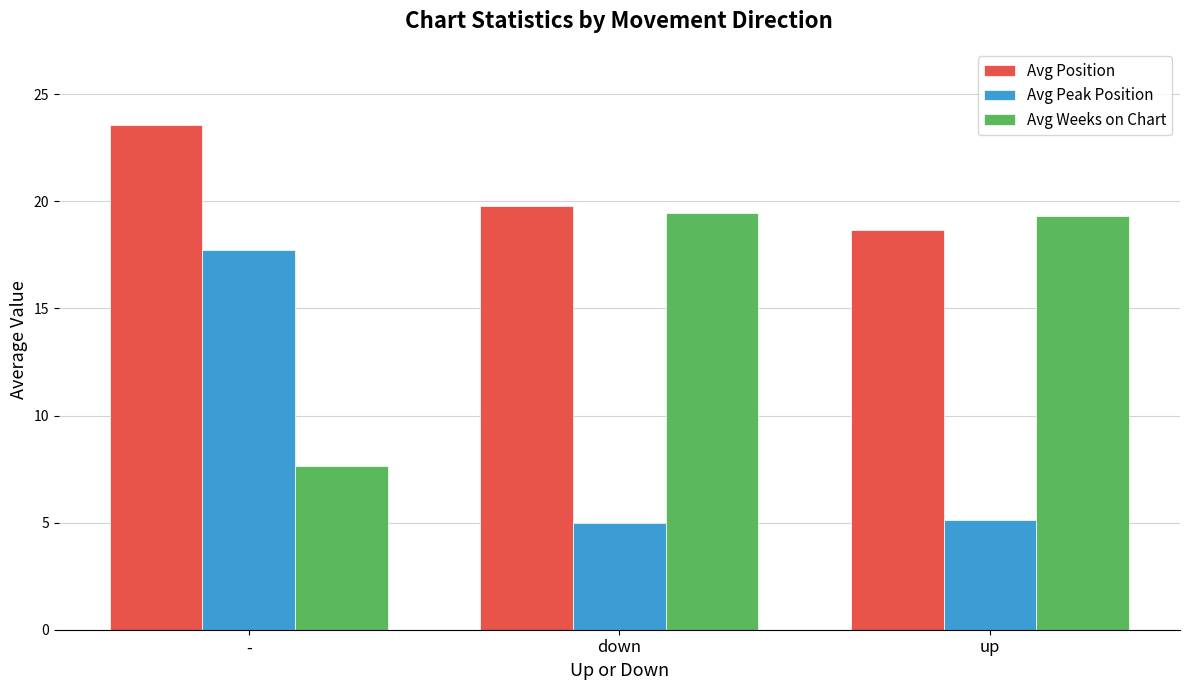

List the series in order of their overall mean, highest first.

Avg Position, Avg Weeks on Chart, Avg Peak Position